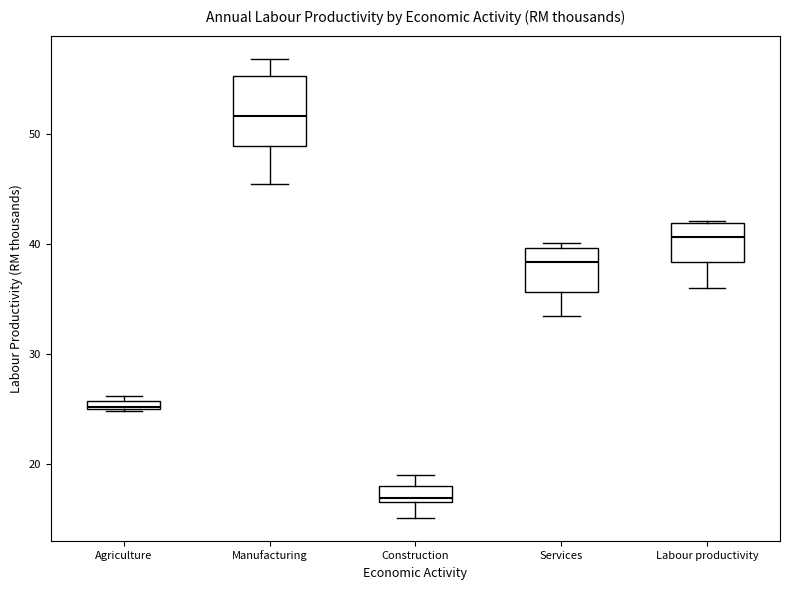

Which box has the highest median line?

Manufacturing